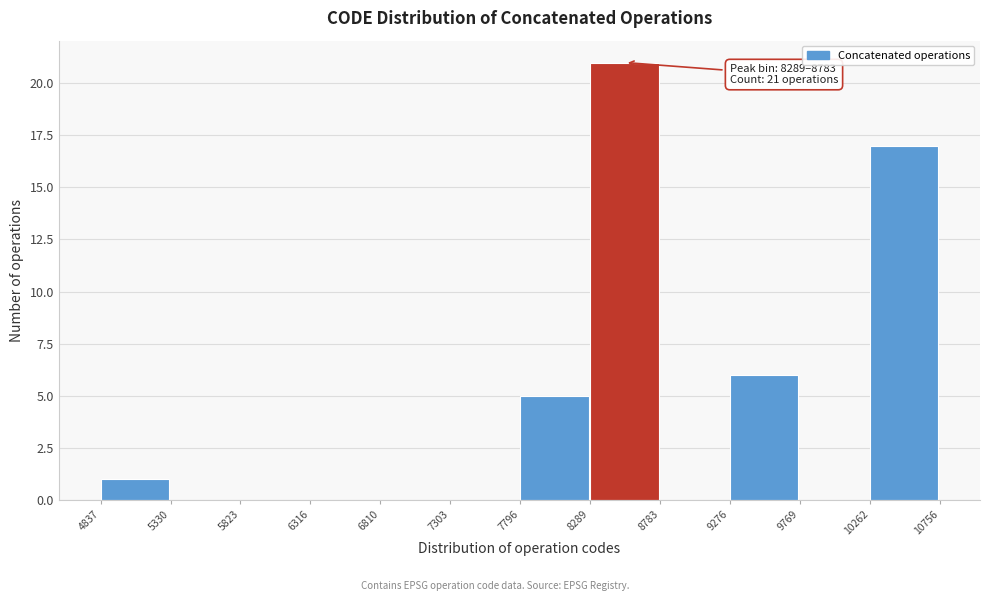

Over which range of the x-axis is the bar tallest?

8289 to 8783